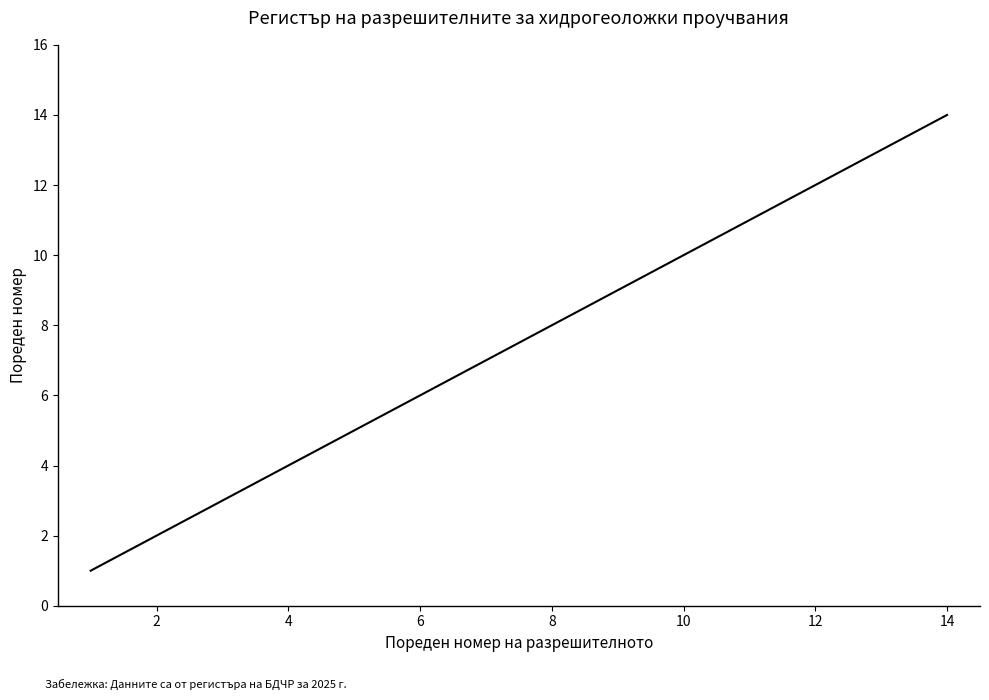

What is the maximum value shown in the chart?

14